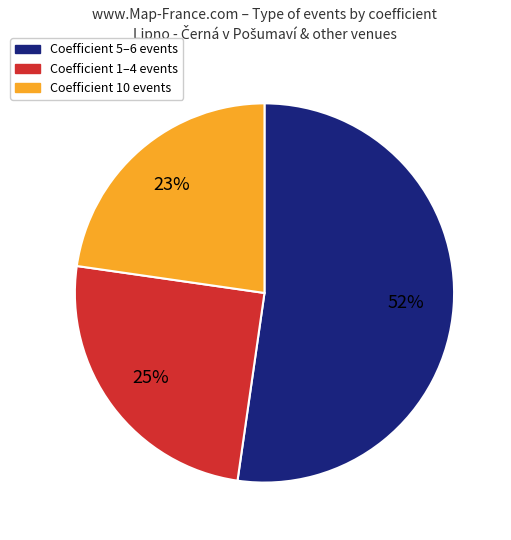

To the nearest percent, what is the average slice percentage?

33%